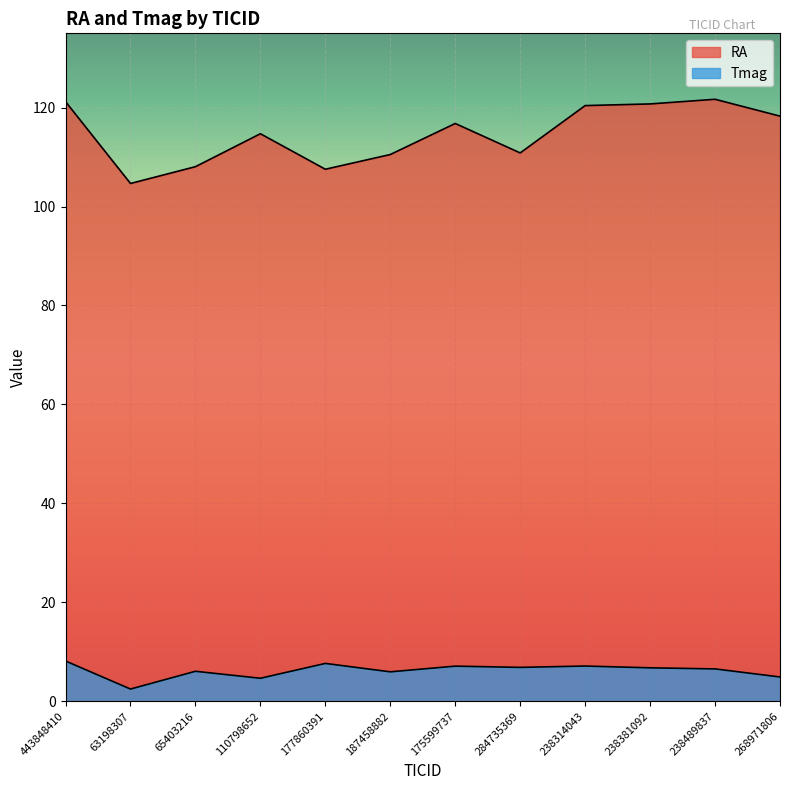

Which series has the widest spread of values?

RA